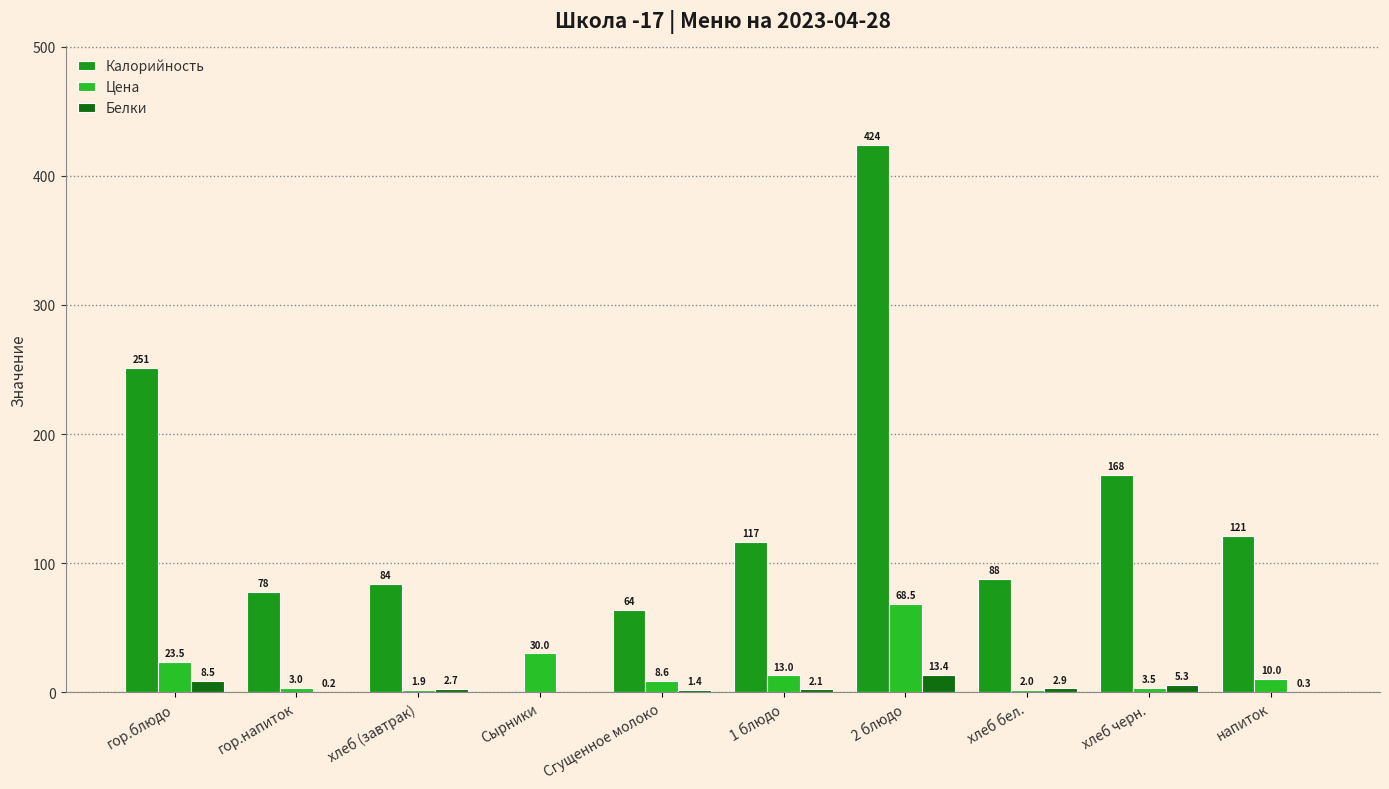

What is the total value across all series at 1 блюдо?

131.8